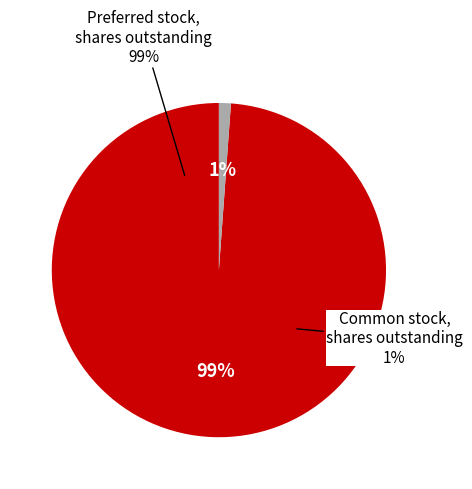

What percentage is the Common stock, shares outstanding slice, to the nearest percent?

1%